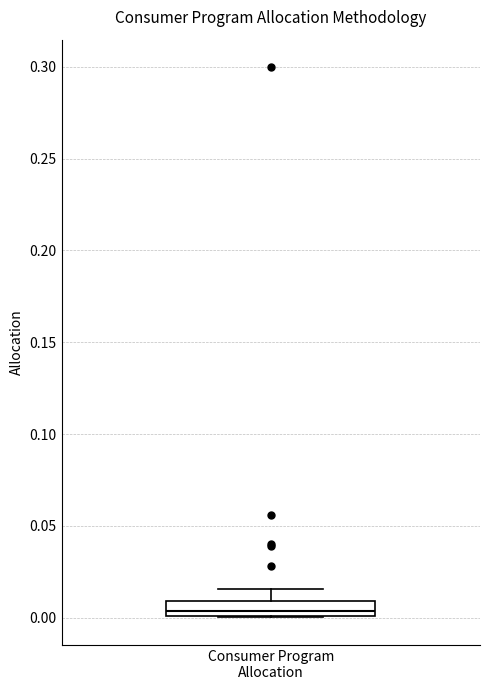

Transcribe this box plot: give where the median line is, the range the box spans, and where the two whiskers end, as read against the y-axis. The values are not printed on the chart, so give them approximately, as read against the axis.

median 0.005, box 0.000 to 0.010, whiskers 0.000 to 0.015